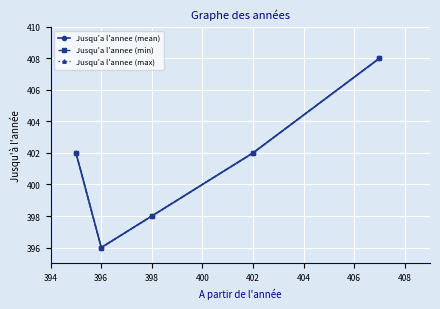

How many interior local valleys does the Jusqu'a l'annee (mean) series have?

1